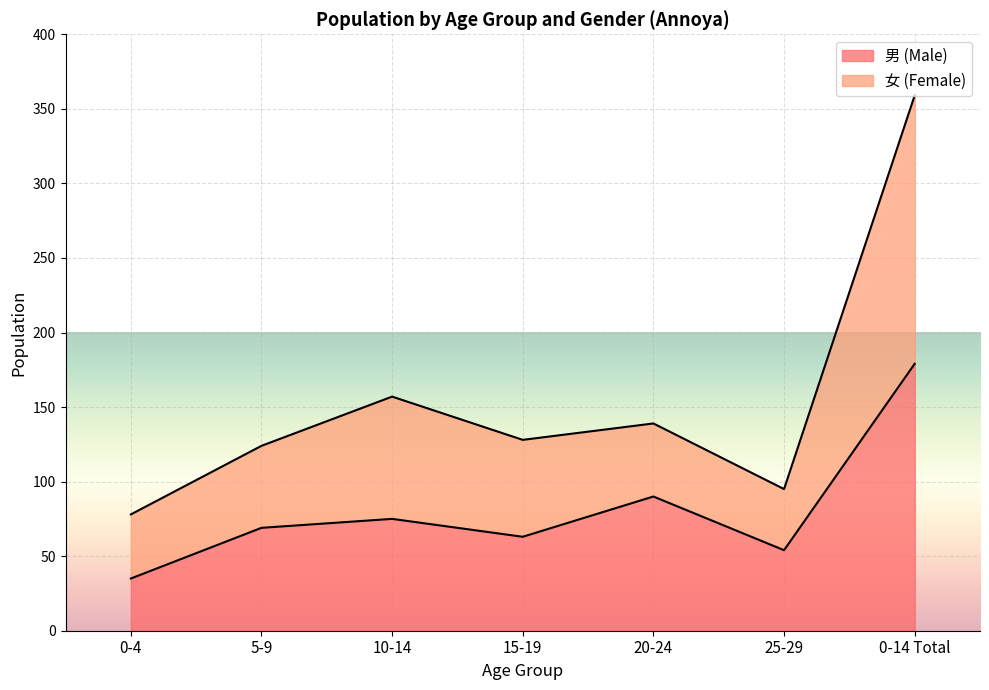

What is the total value across all series at 5-9?

124